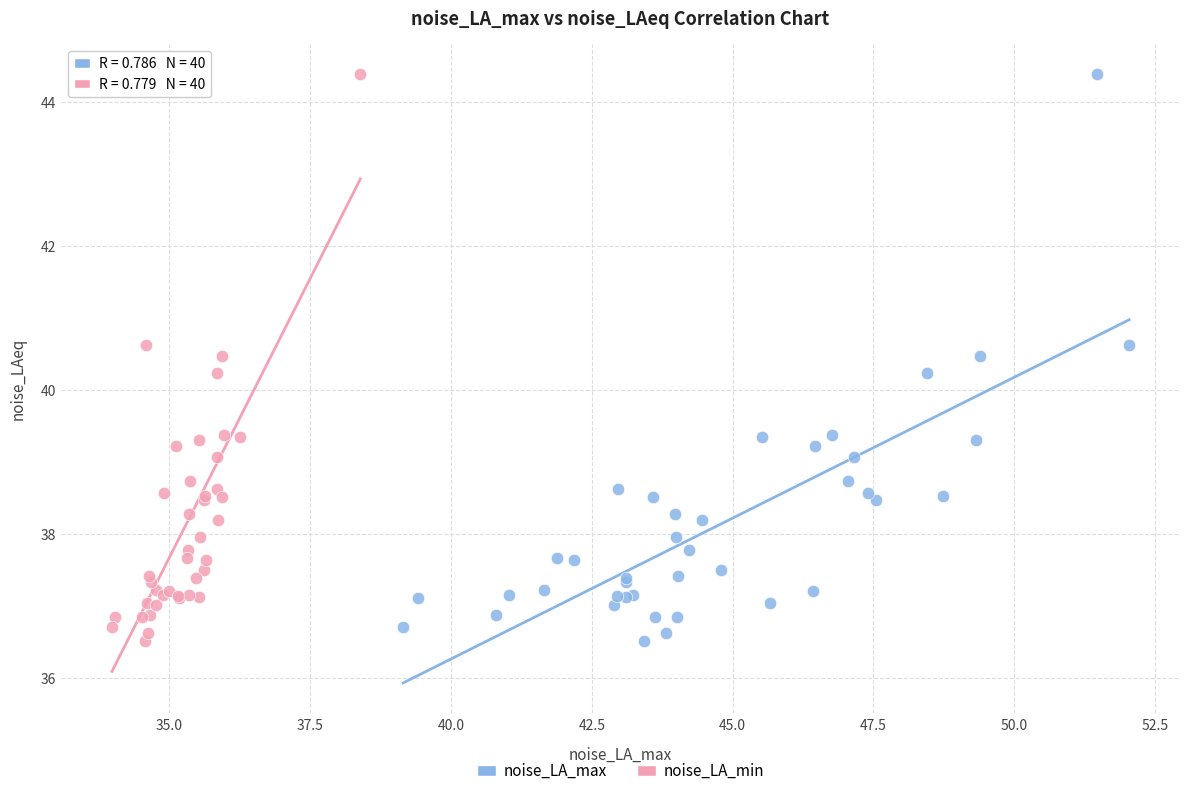

What are all the series names shown in the legend?

noise_LA_max, noise_LA_min